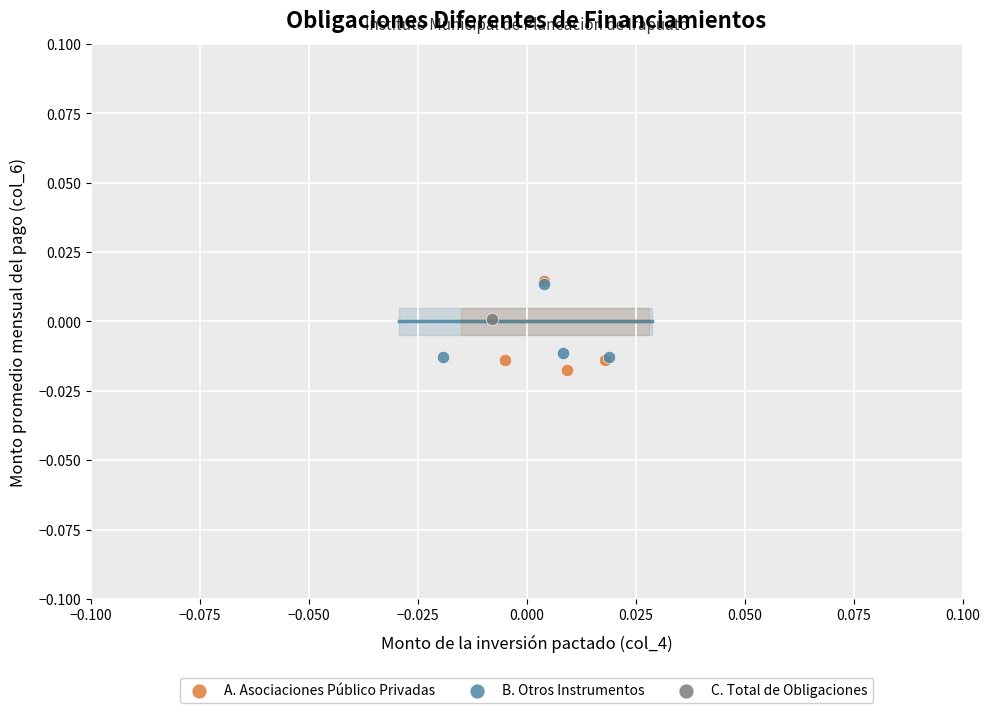

Which series reaches the minimum Y coordinate?

A. Asociaciones Público Privadas